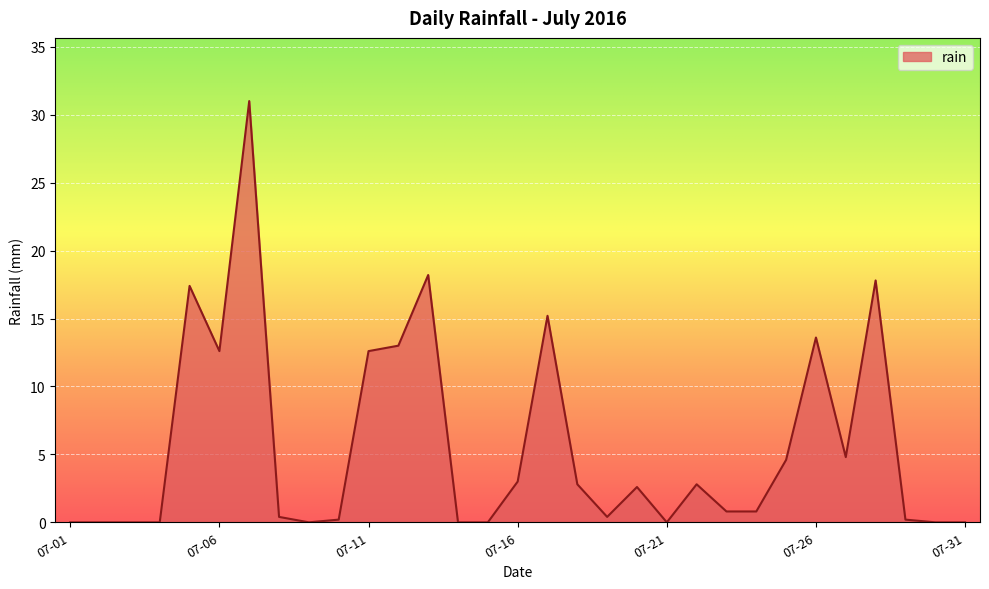

Count the number of data series in this chart.

1